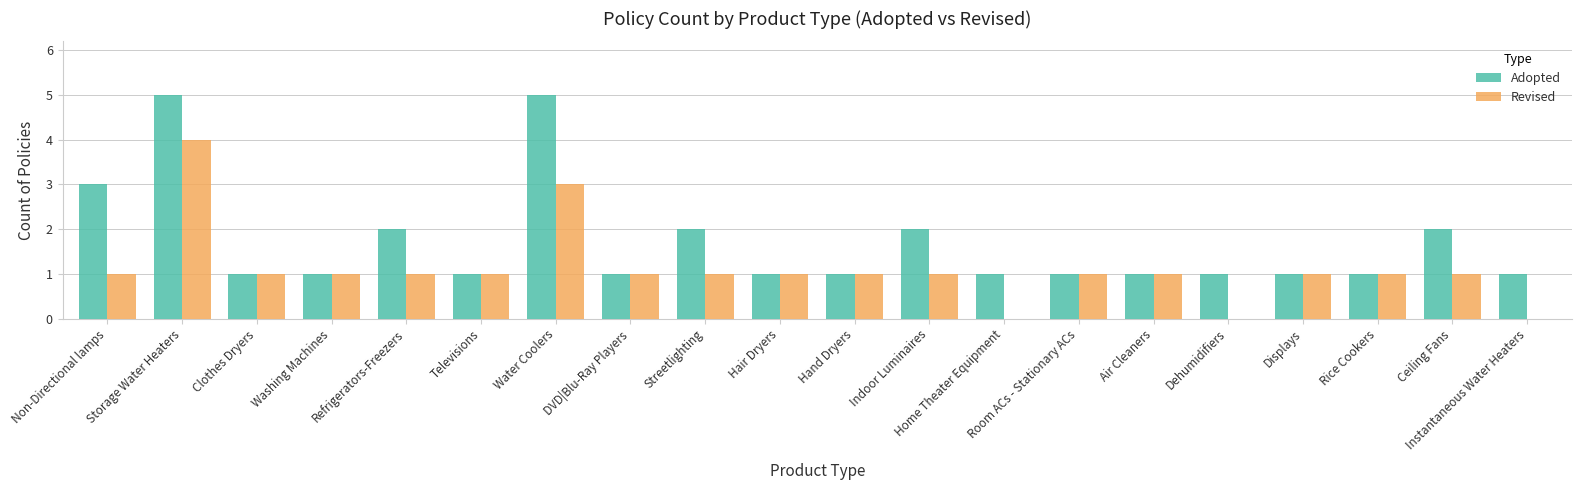

The value of Adopted at Storage Water Heaters is 7. True or false?

False